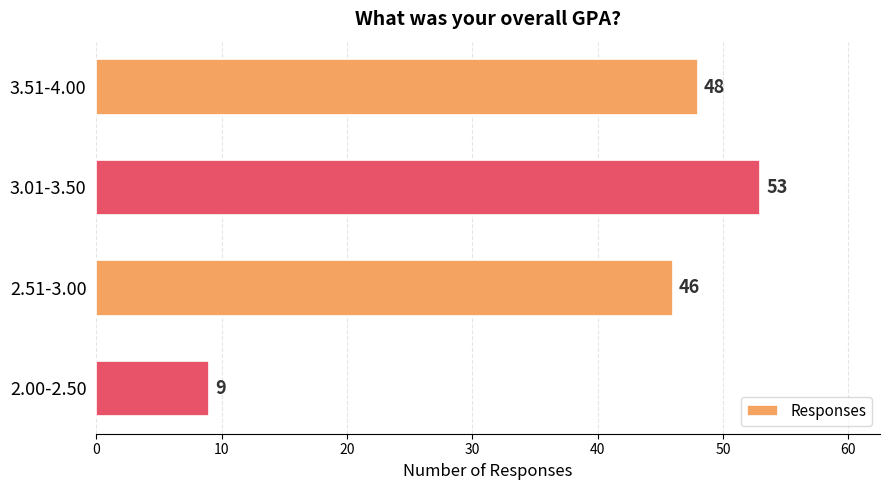

How many bars are there in total?

4